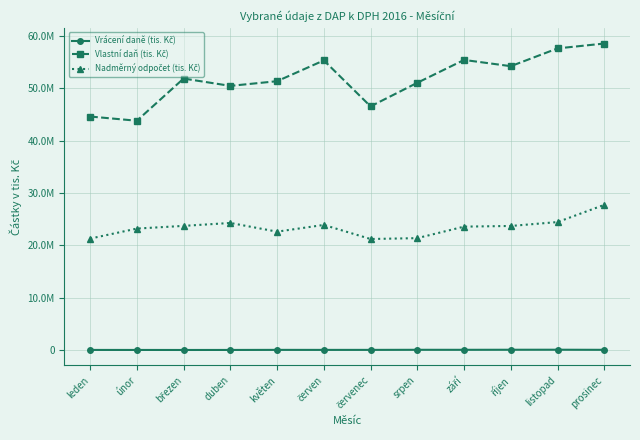

Is this an area chart (filled region under the line)?

No